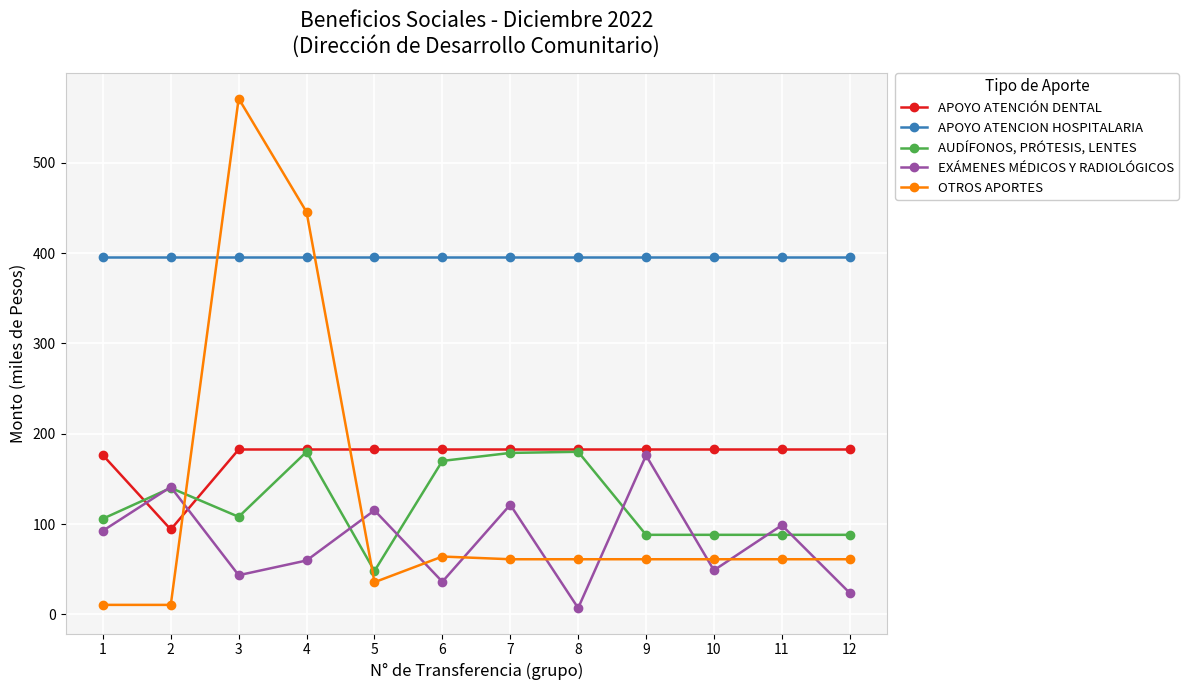

What is the total value across all series at 11?

826.1